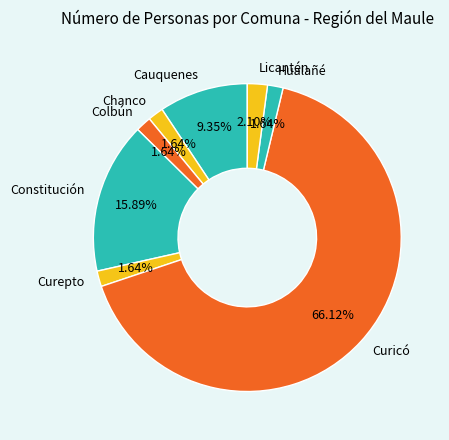

To the nearest percent, what is the difference between the Cauquenes and Constitución slice percentages?

7%